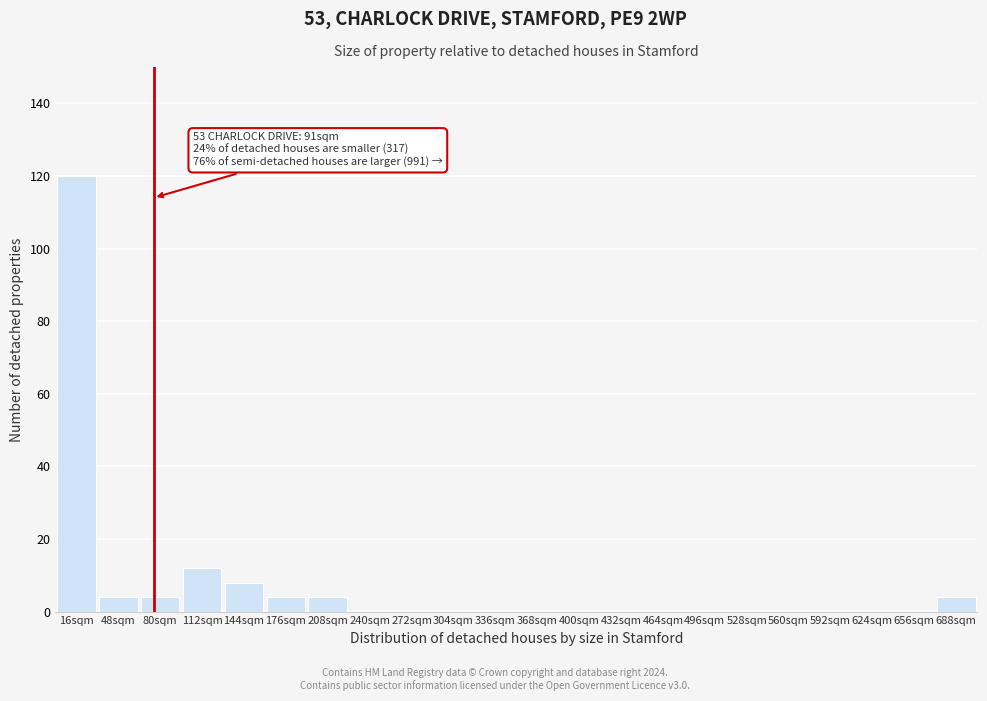

Reading left to right, what are all the values shown in this chart?

16sqm=120	48sqm=4	80sqm=4	112sqm=12	144sqm=8	176sqm=4	208sqm=4	240sqm=0	272sqm=0	304sqm=0	336sqm=0	368sqm=0	400sqm=0	432sqm=0	464sqm=0	496sqm=0	528sqm=0	560sqm=0	592sqm=0	624sqm=0	656sqm=0	688sqm=4